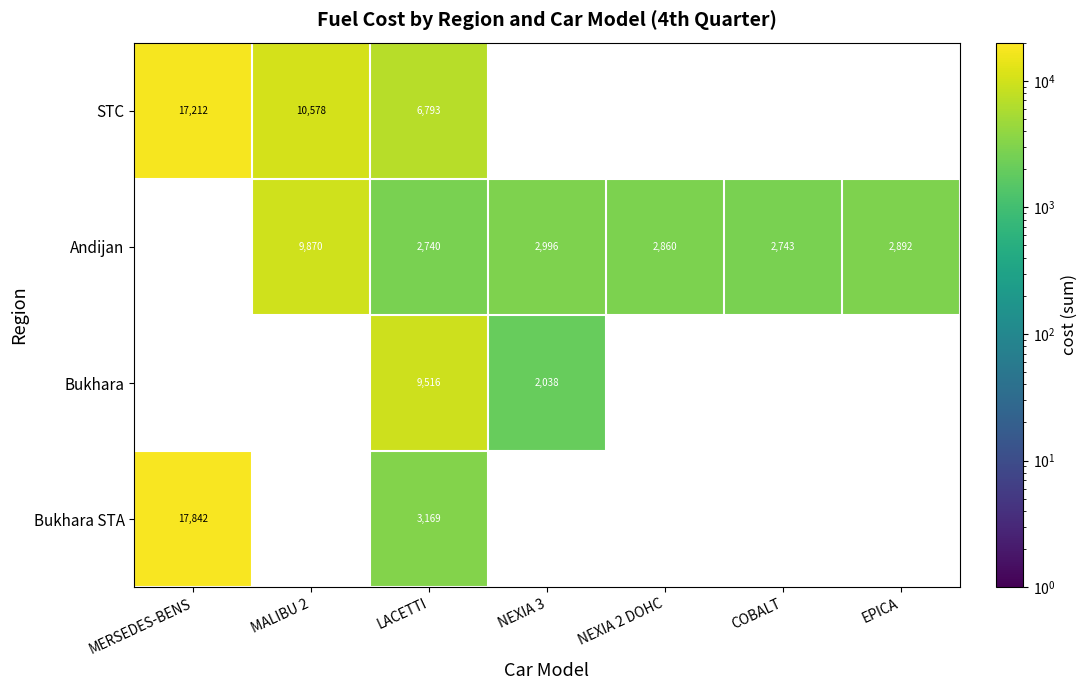

At LACETTI, list the series in order from largest to smallest.

Bukhara, STC, Bukhara STA, Andijan